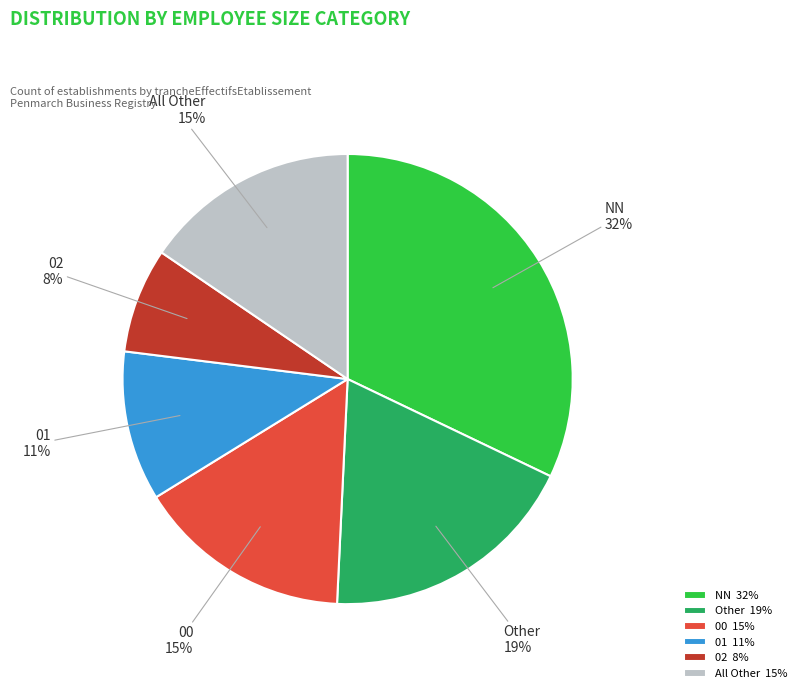

How many slices are in this pie chart?

6